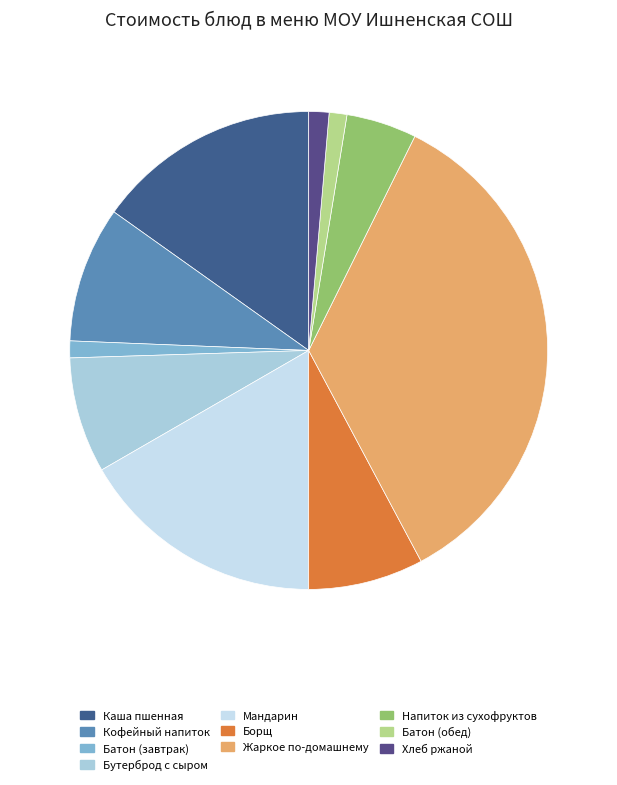

How many segments does this pie chart have?

10